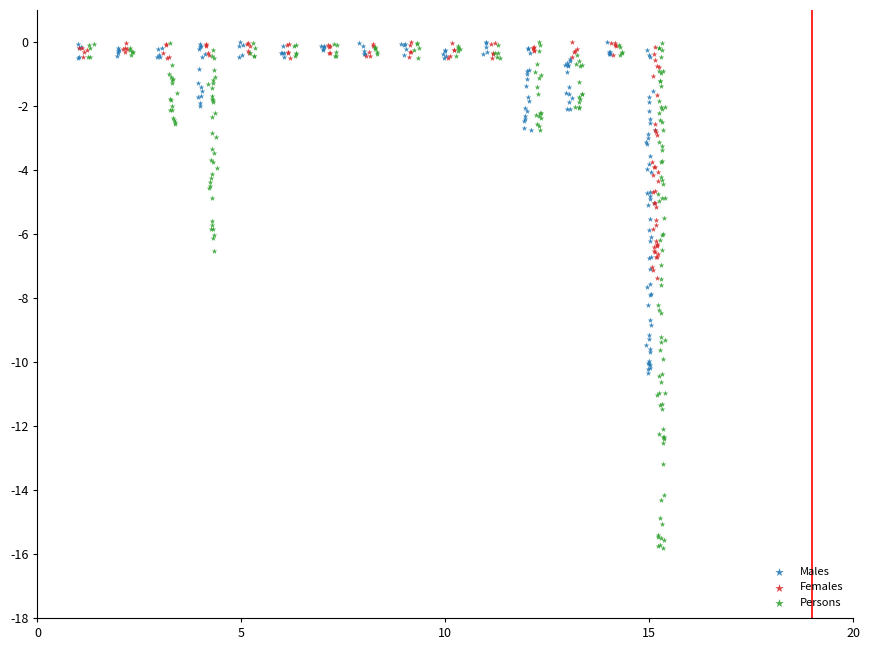

Which series contains the lowest Y value?

Persons